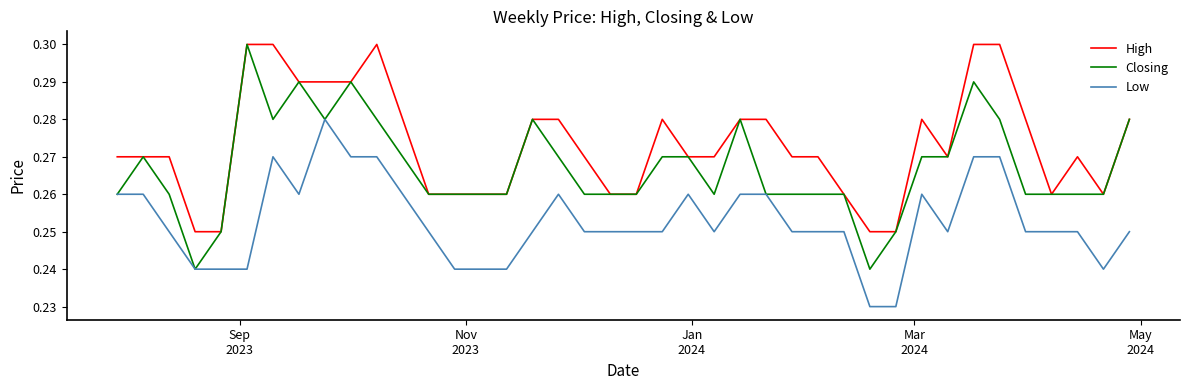

What are all the series names shown in the legend?

High, Closing, Low